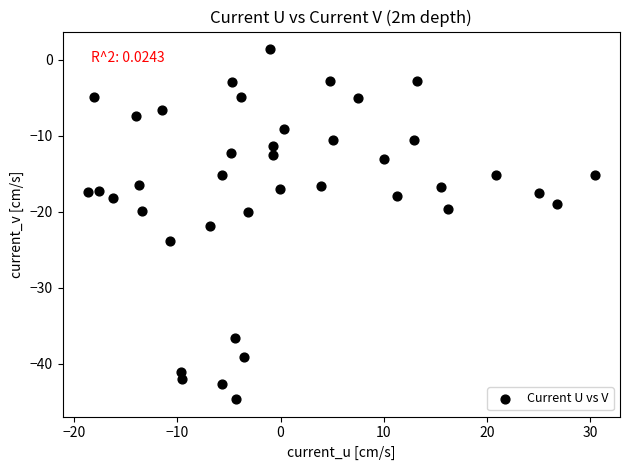

What is the range of X values (max minus min)?

49.1